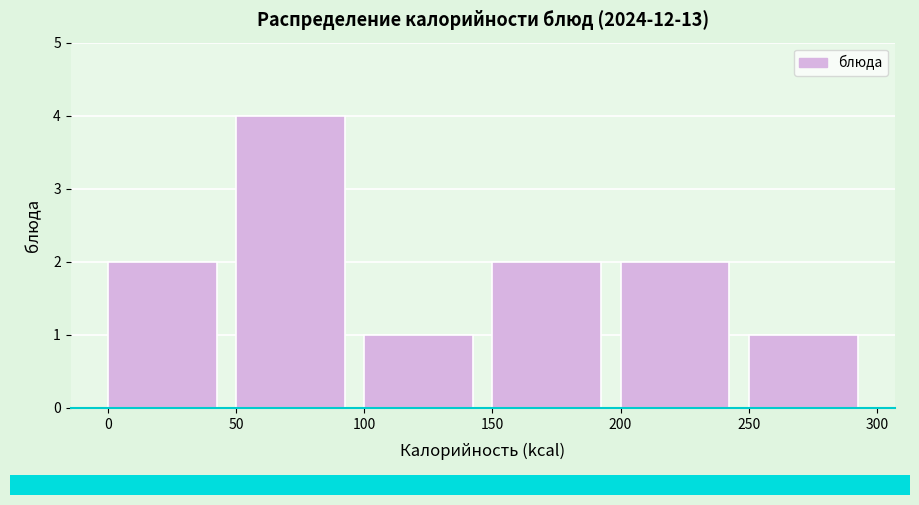

How tall is the bar that spans 200 to 250 on the x-axis? The values are not printed on the chart, so give them approximately, as read against the axis.

2